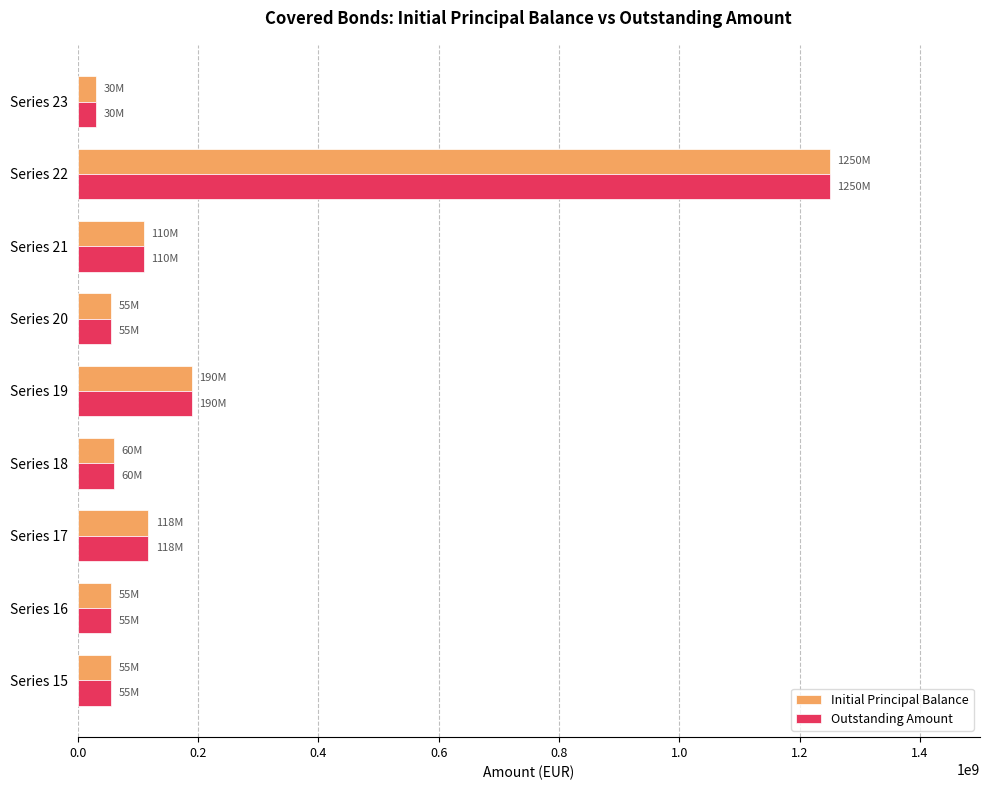

At which label is Outstanding Amount closest to 640000000?

Series 19